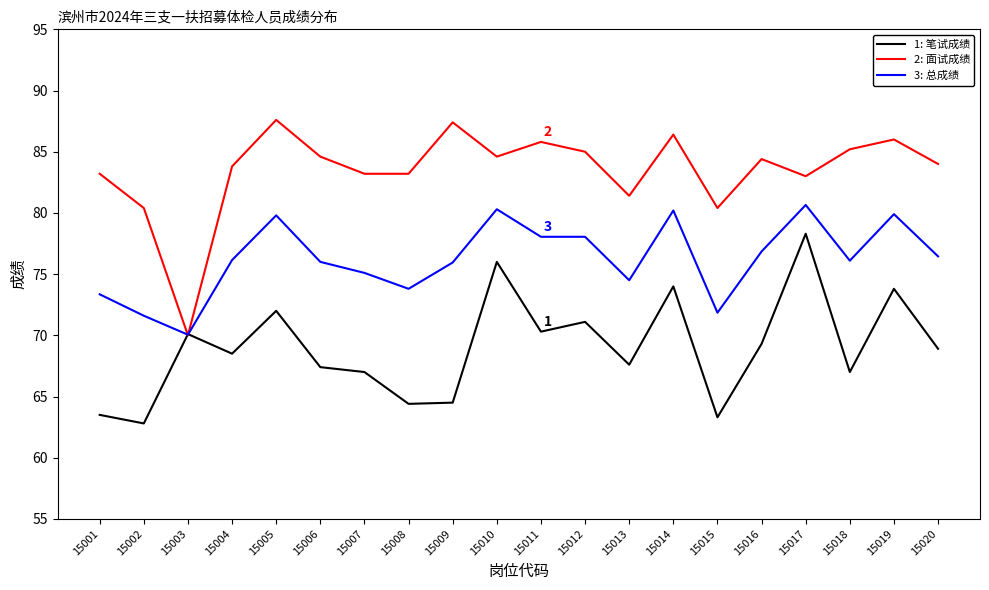

What is the total value across all series at 15019?

239.7